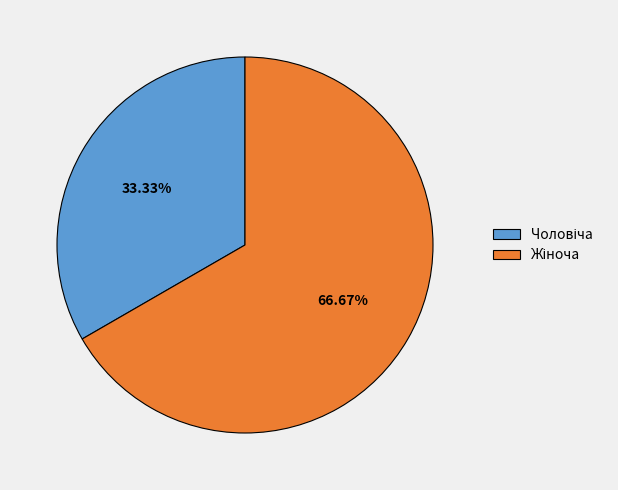

Is there any slice that represents more than half of the pie?

Yes